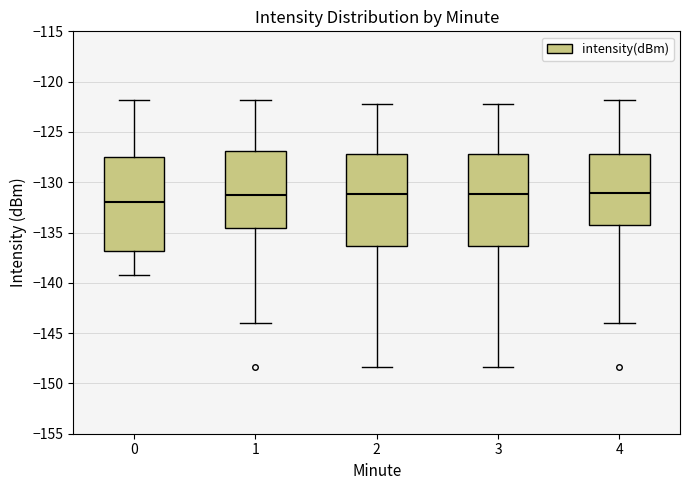

Which box has the lowest median line?

0